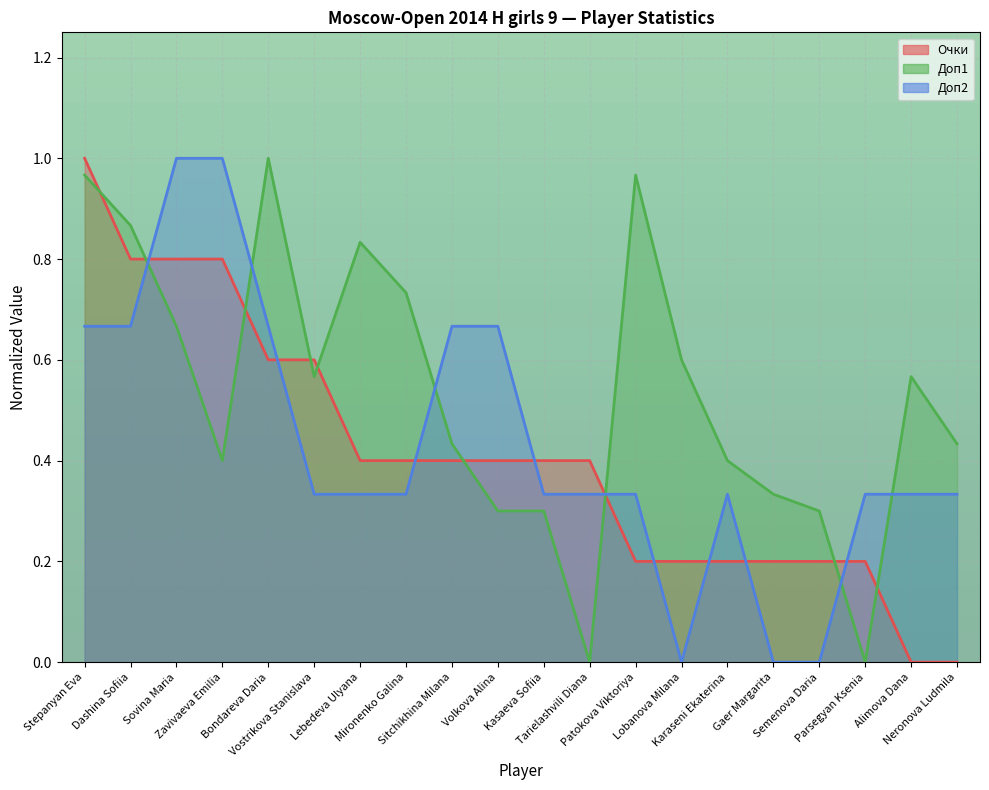

Is it true that Доп1 equals 0.5 at Volkova Alina?

False